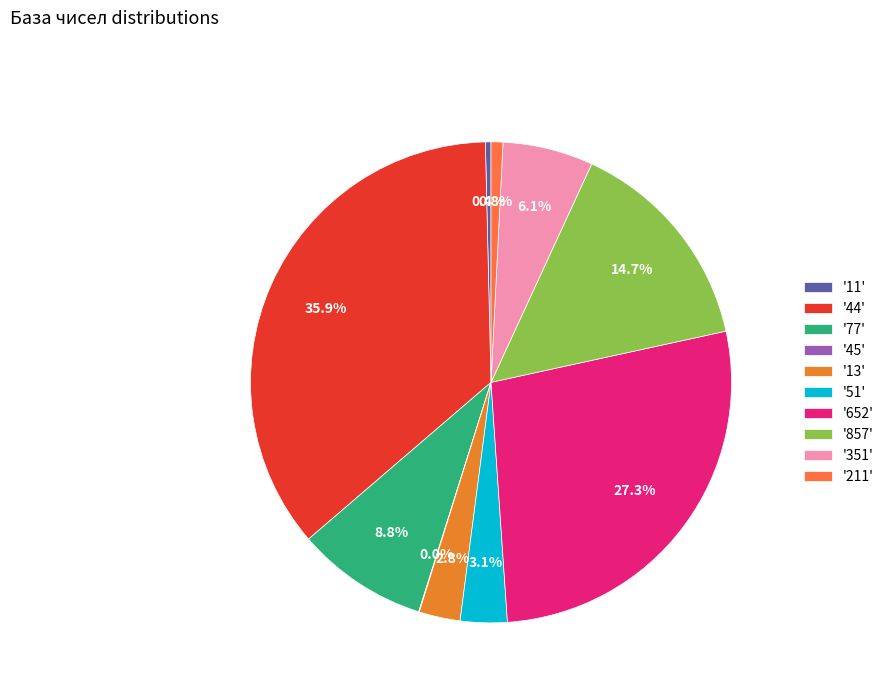

Count the number of slices in the pie.

10